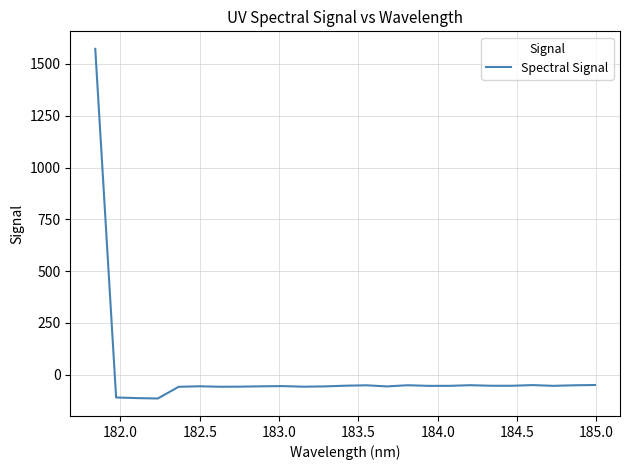

What is the maximum value shown in the chart?

1572.8